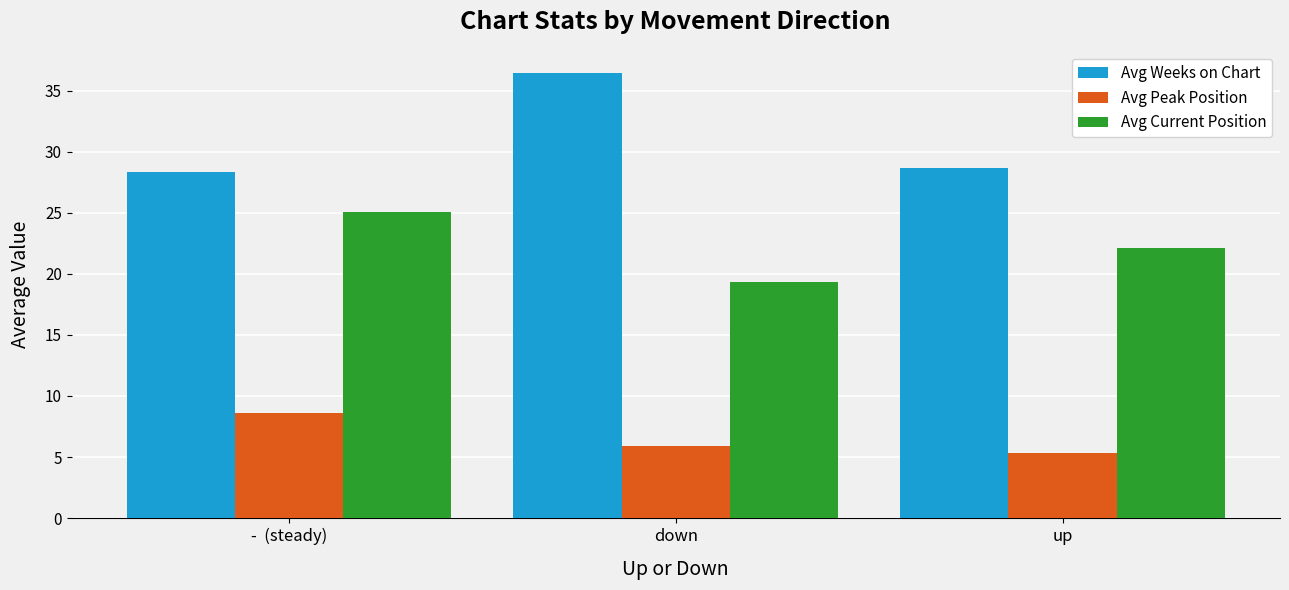

At which category does the chart reach its minimum across all series?

up